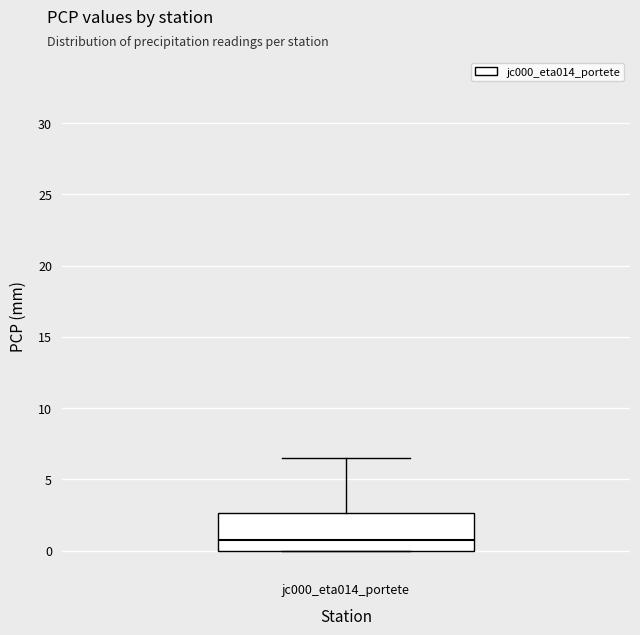

Transcribe this box plot: give where the median line is, the range the box spans, and where the two whiskers end, as read against the y-axis. The values are not printed on the chart, so give them approximately, as read against the axis.

median 1.0, box 0.0 to 2.5, whiskers 0.0 to 6.5